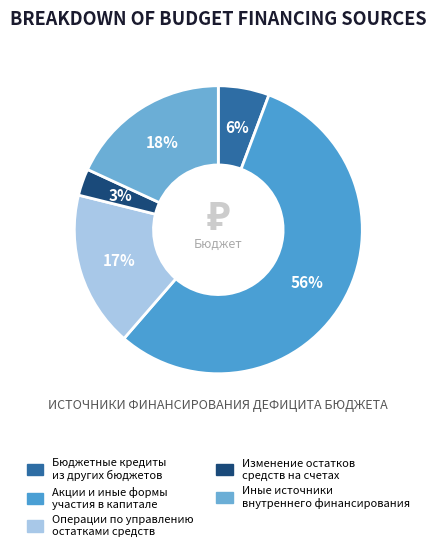

Which slice is the smallest?

Изменение остатков средств на счетах